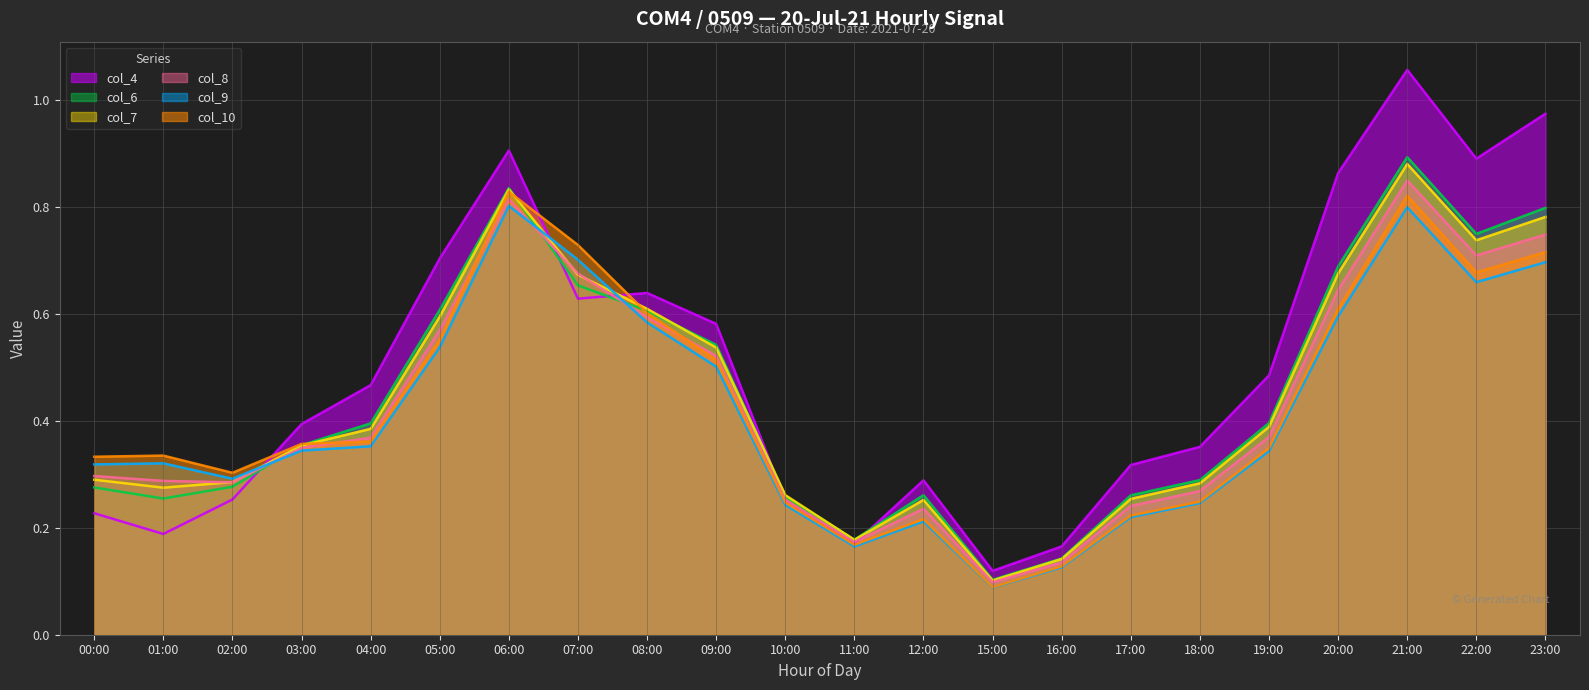

What is the average value of the col_10 series?

0.4